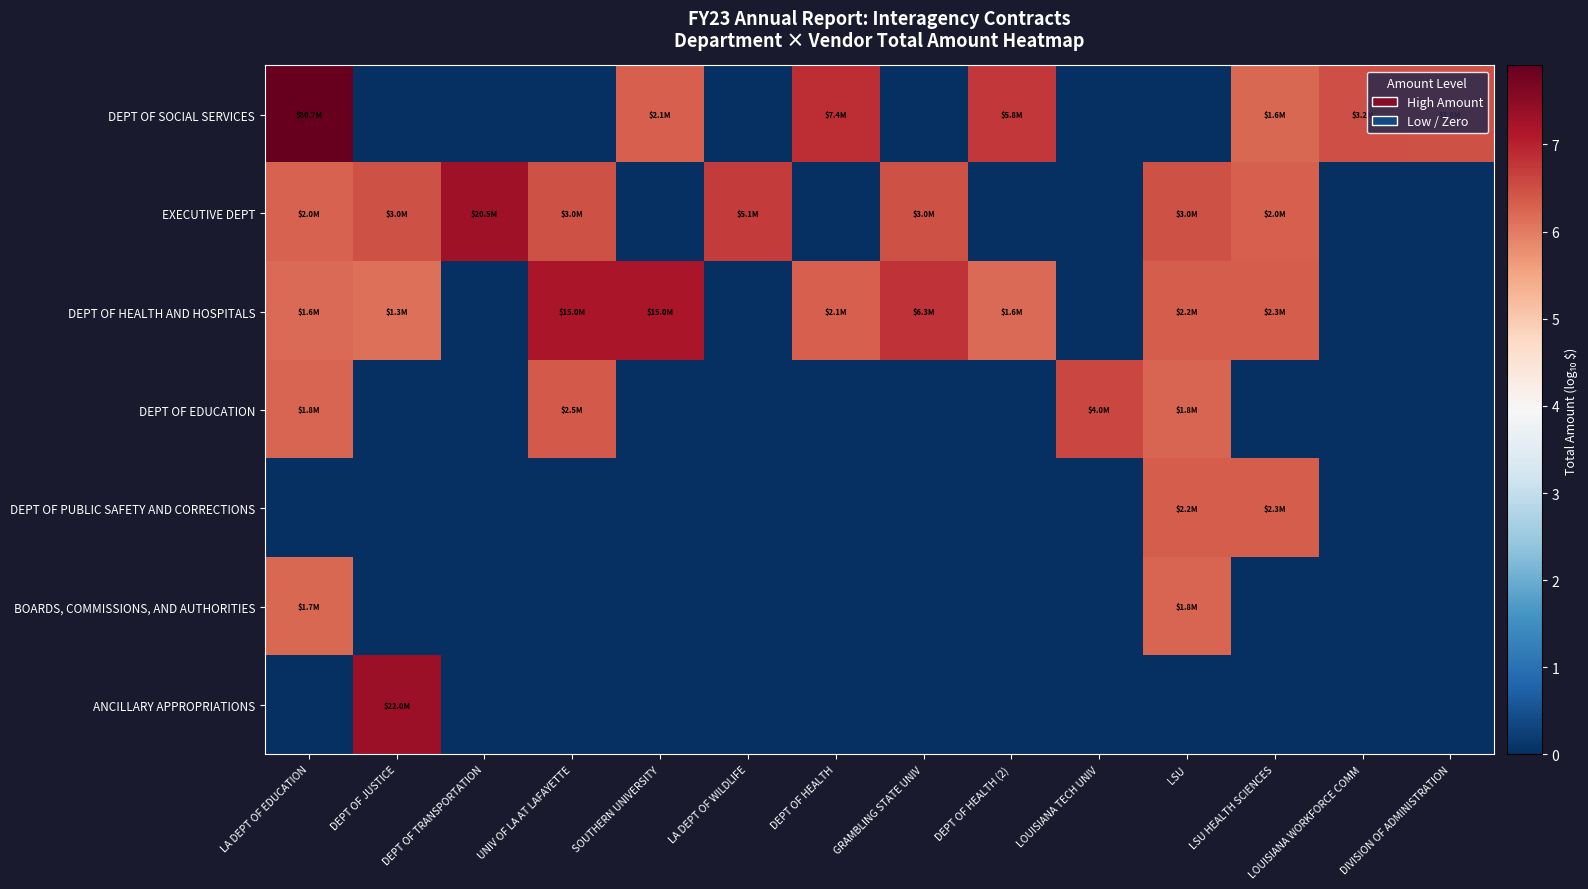

At which category is the sum across all series the highest?

LA DEPT OF EDUCATION